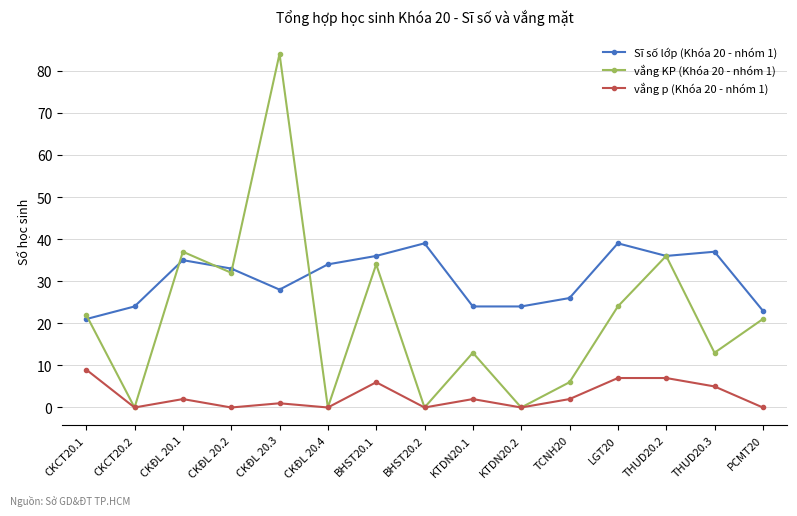

Which series has the largest total across all categories?

Sĩ số lớp (Khóa 20 - nhóm 1)